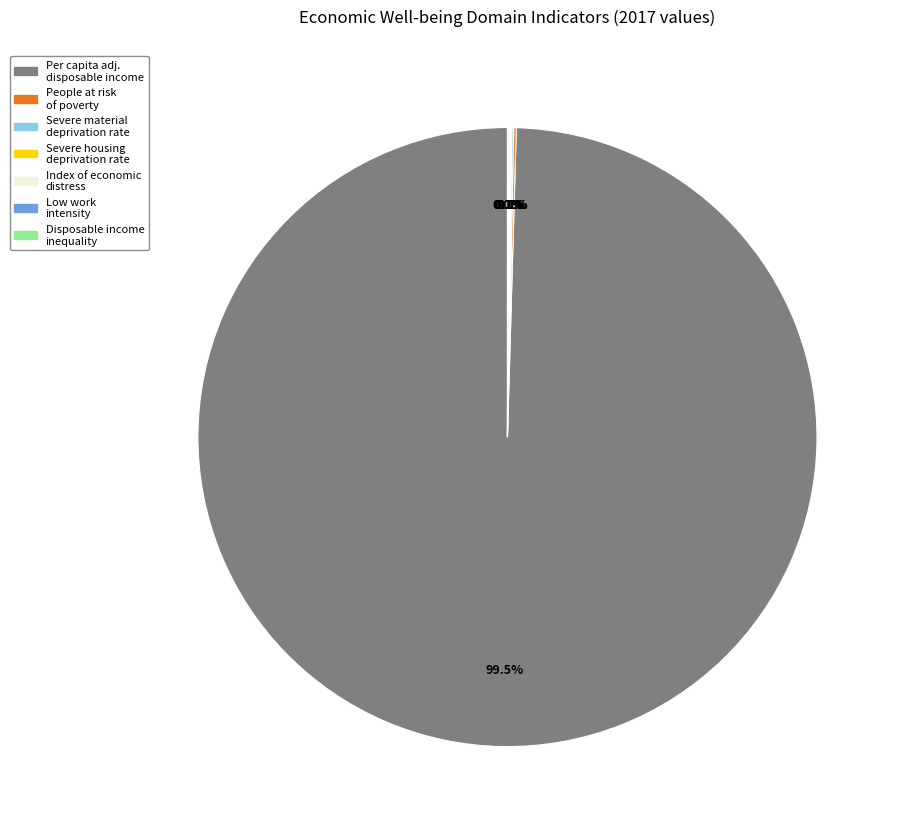

Does any single category account for the majority?

Yes